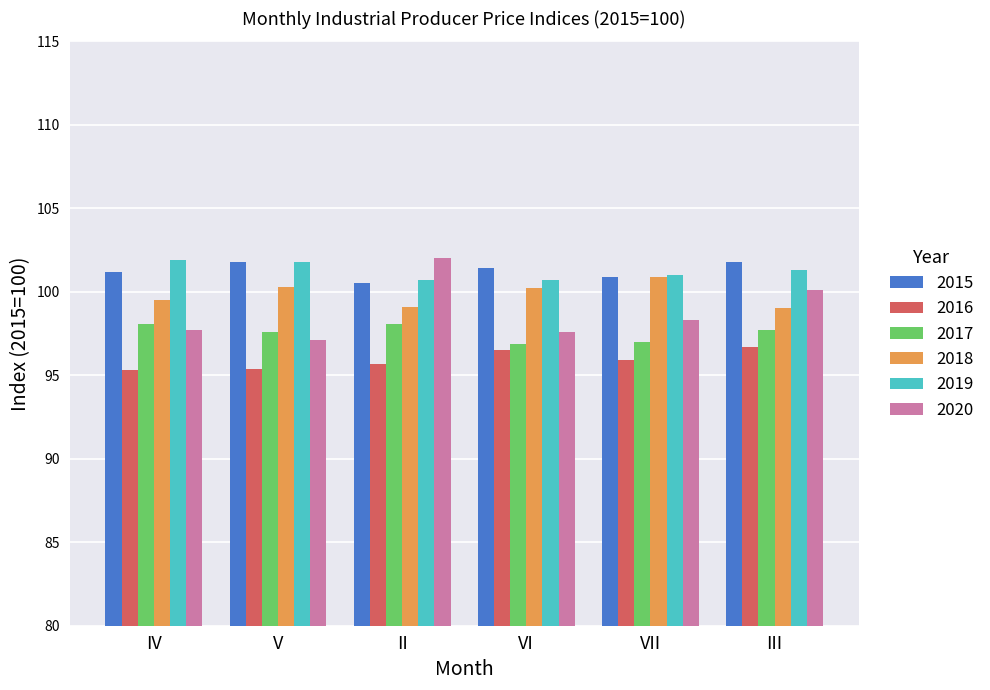

At how many categories does at least one series exceed 98?

6